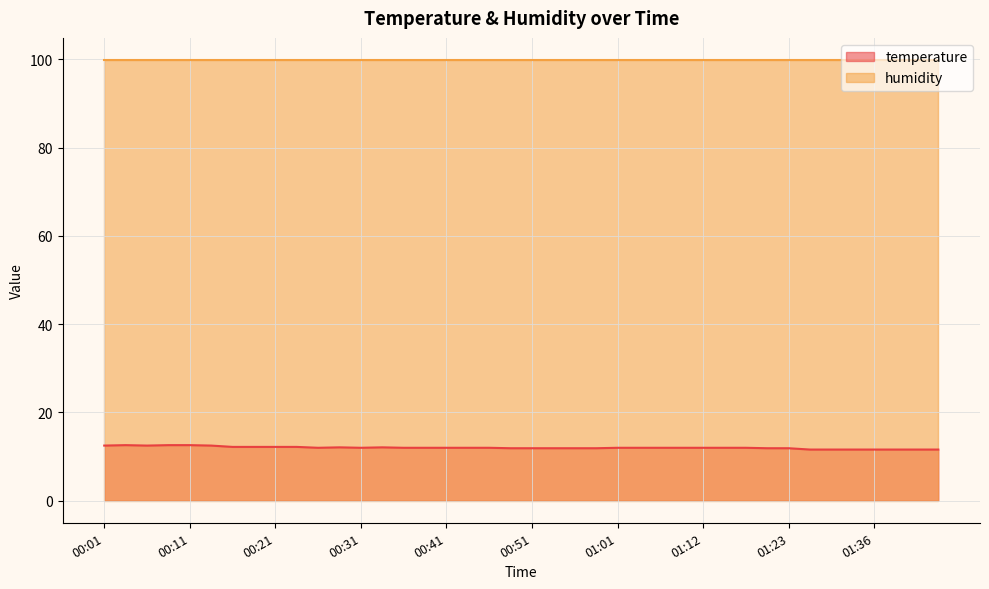

What is the label of the 13th point from the right?

01:09